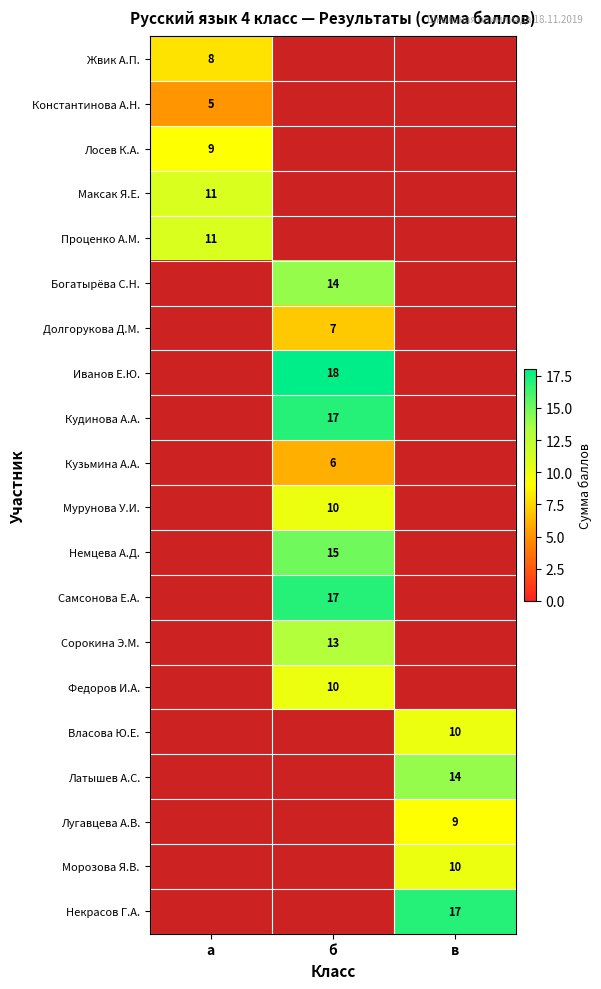

The Самсонова Е.А. series shows 27 at б. True or false?

False